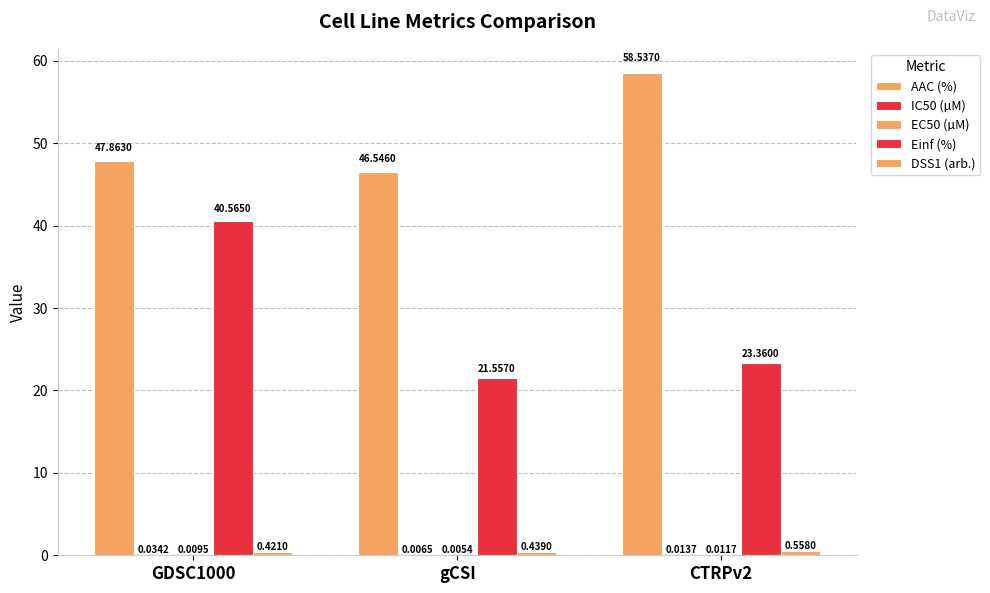

What is the label of the 1st bar from the right?

CTRPv2